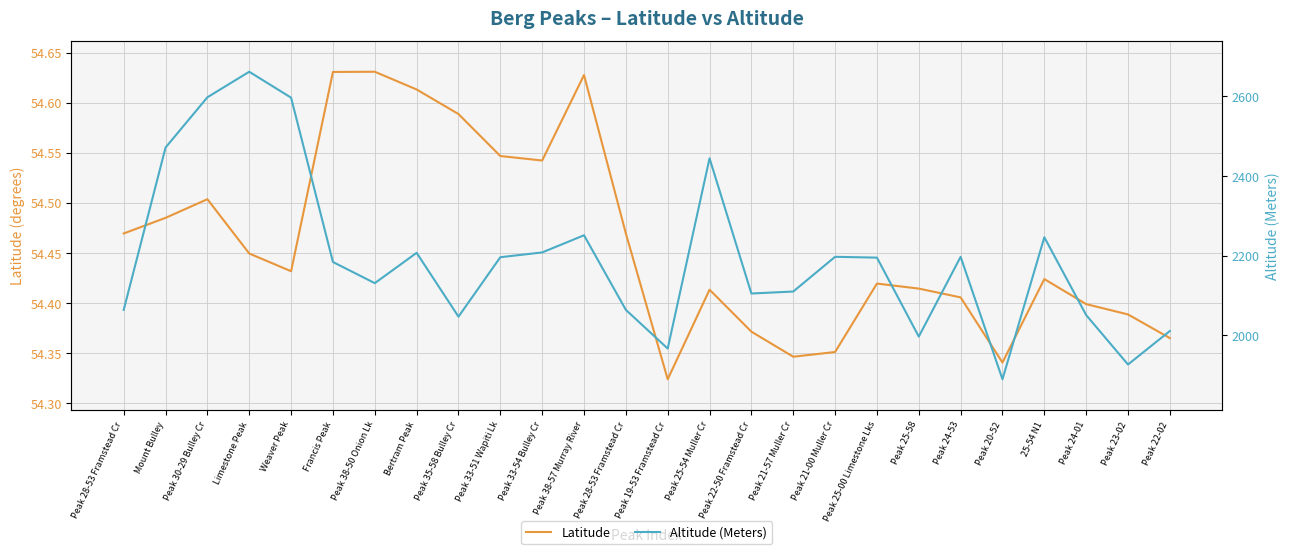

Which category has the highest value across all series?

Limestone Peak